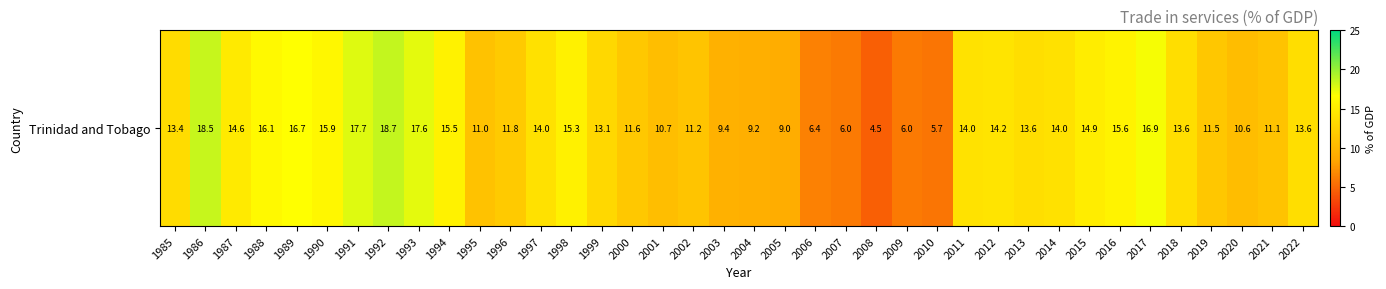

Which has a higher value, 1986 or 2006?

1986